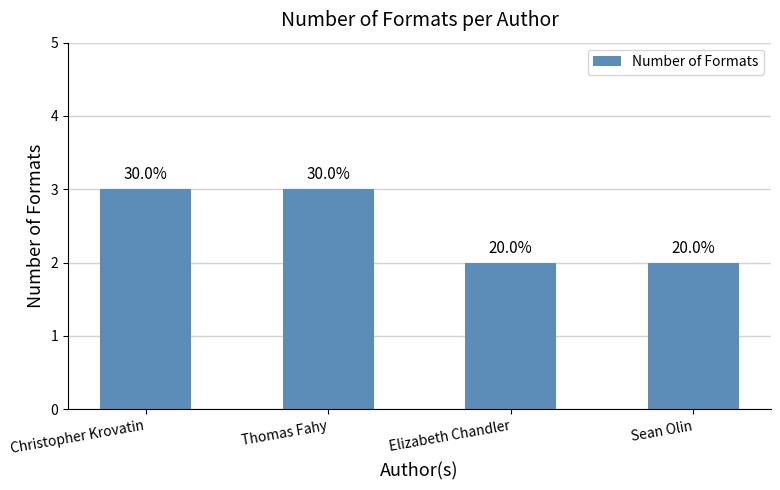

Does the chart contain any negative values?

No